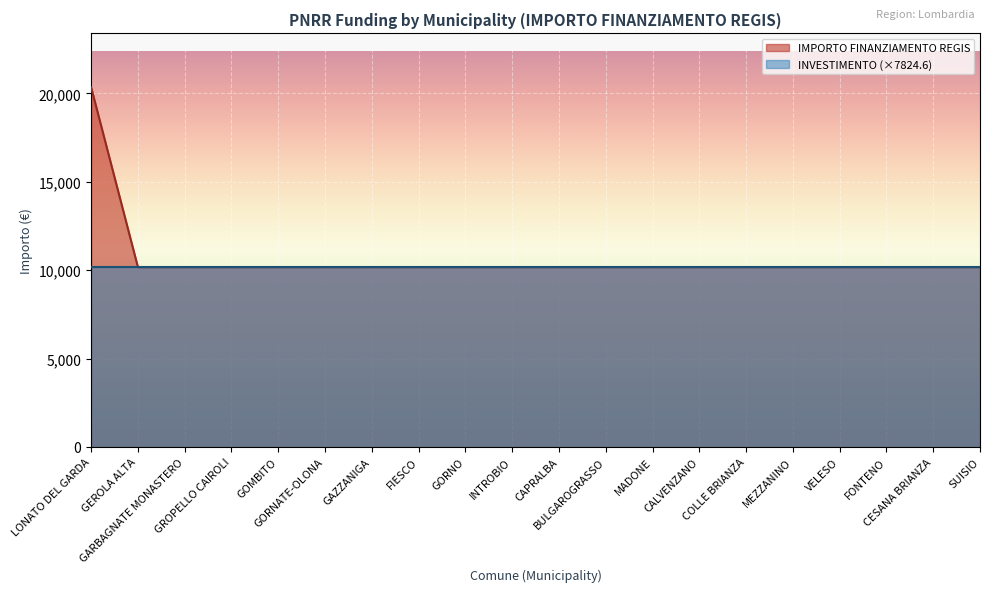

What is the sum of all values?

213612